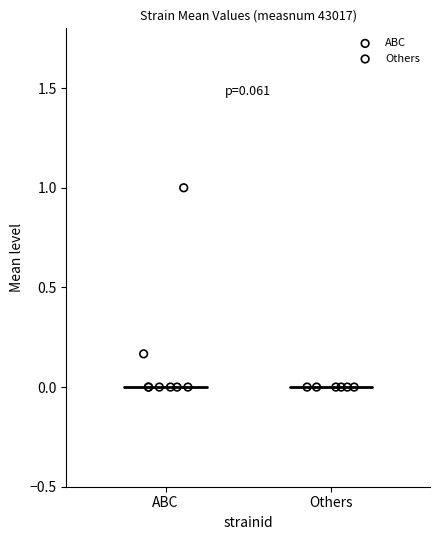

Which series contains the highest Y value?

ABC